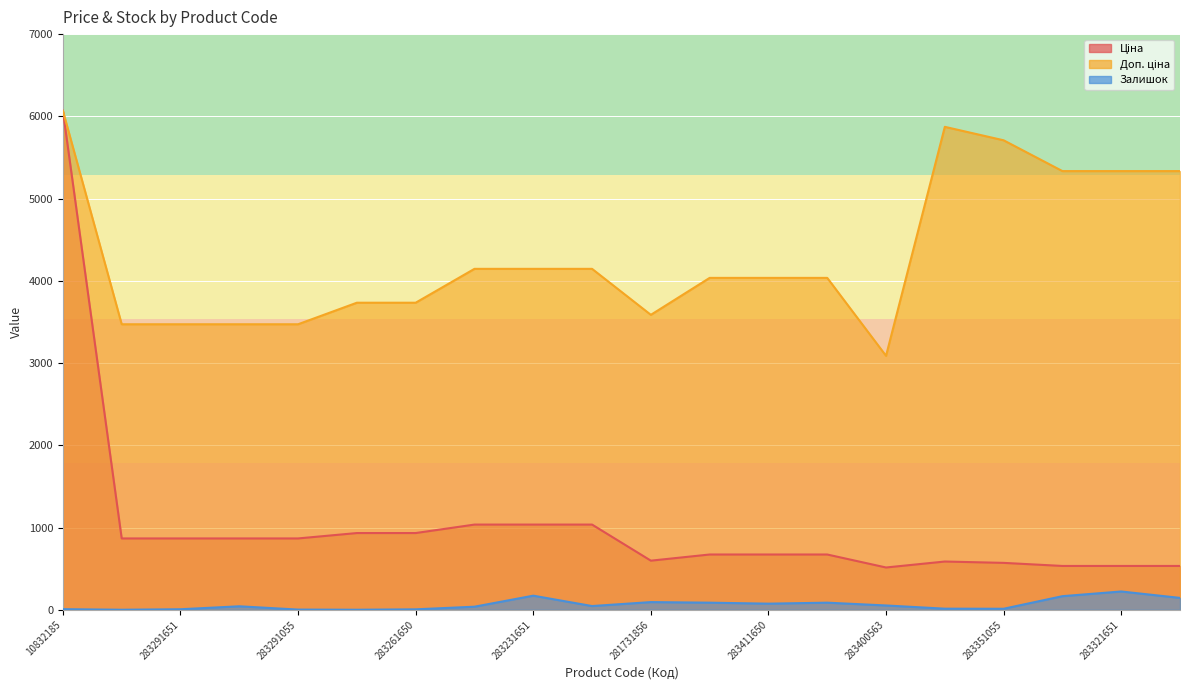

Count the number of categories in the chart.

20